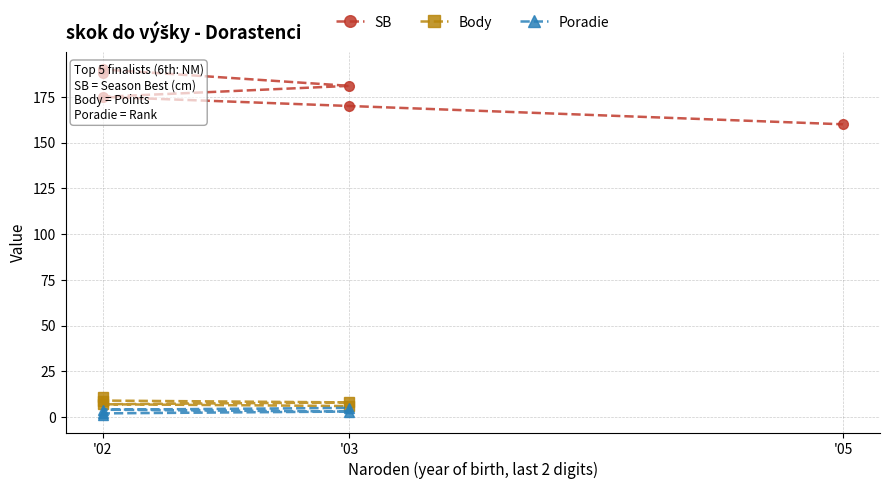

Which series has the widest spread of values?

SB